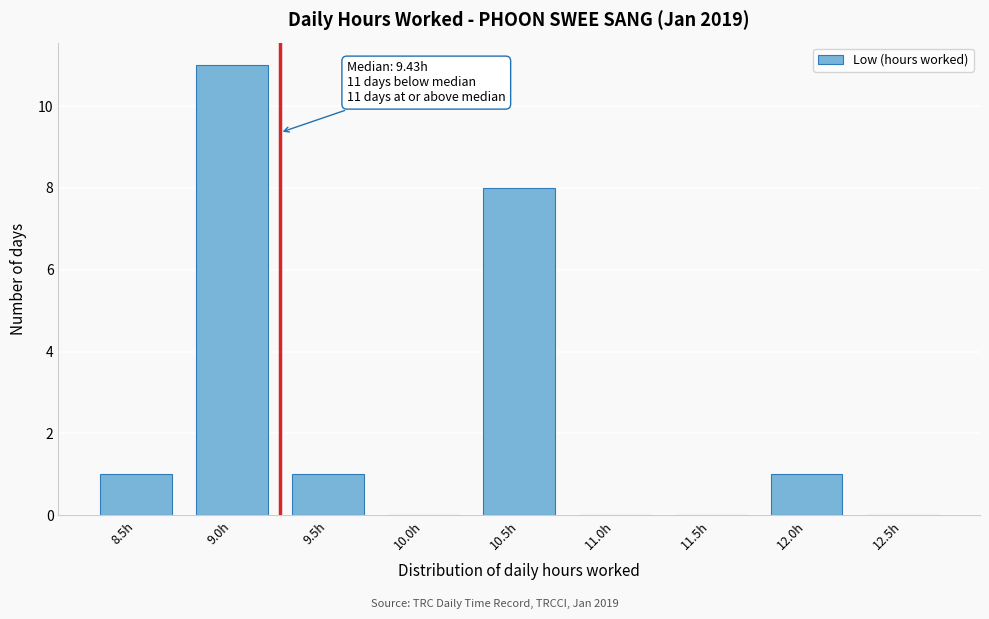

Reading left to right, extract all data points from this chart.

8.5h=1	9.0h=11	9.5h=1	10.0h=0	10.5h=8	11.0h=0	11.5h=0	12.0h=1	12.5h=0